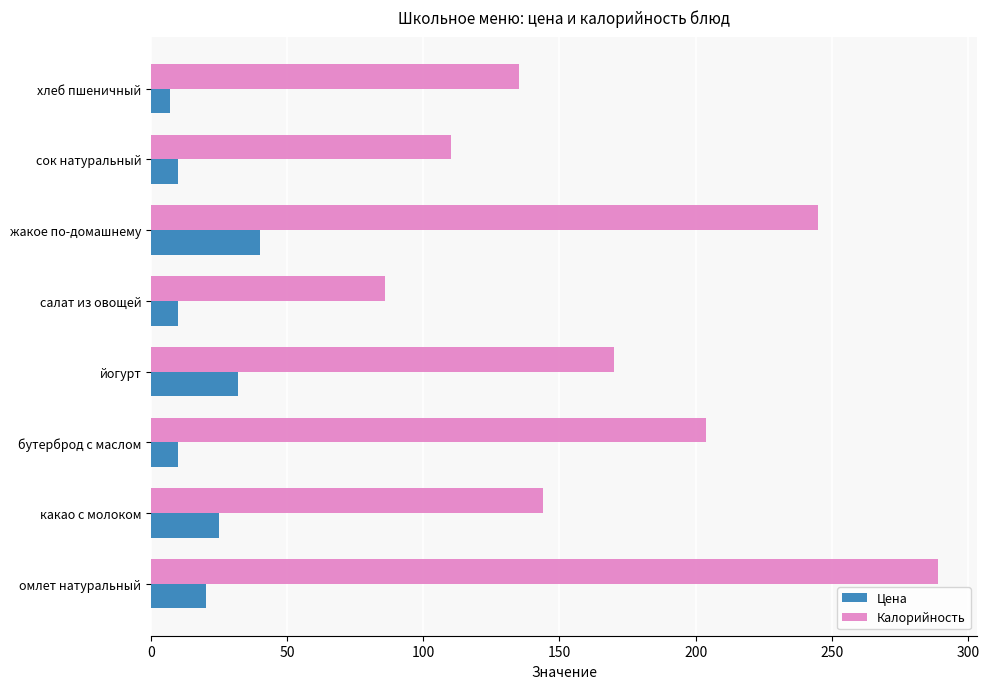

What is the maximum value for Цена?

40.0